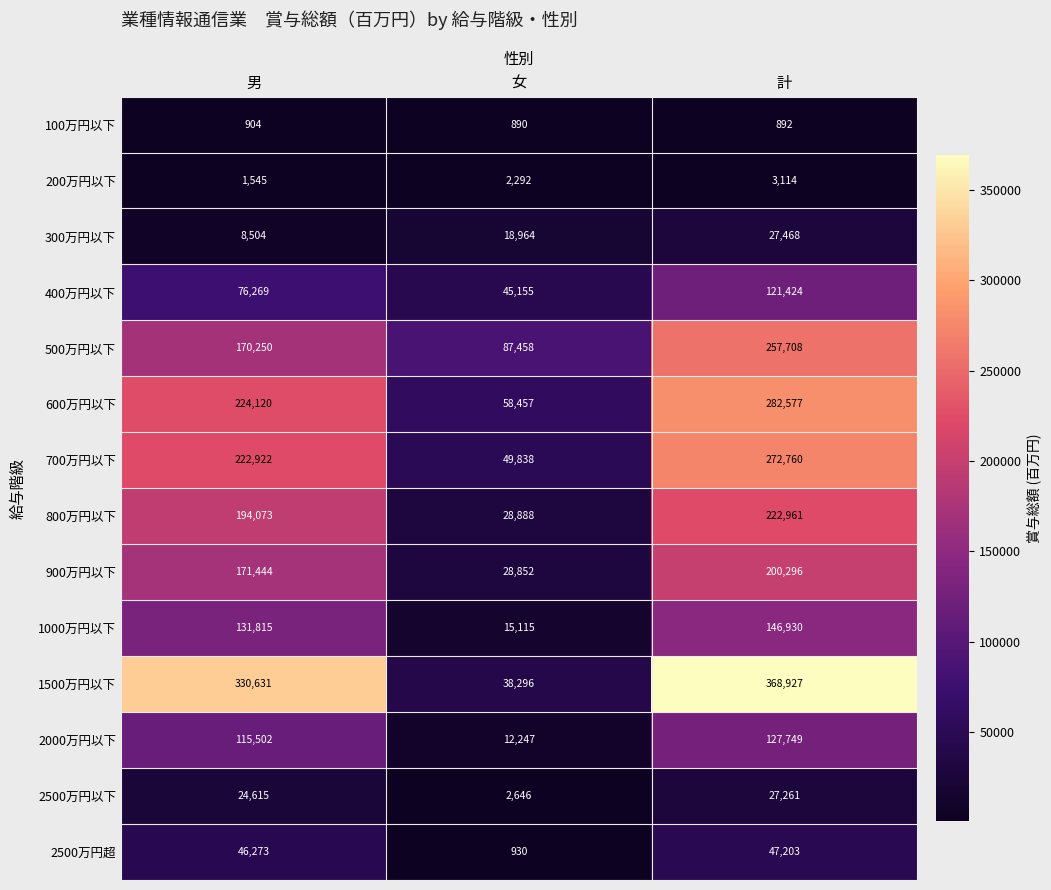

Where is 700万円以下 nearest to the value 161299?

男